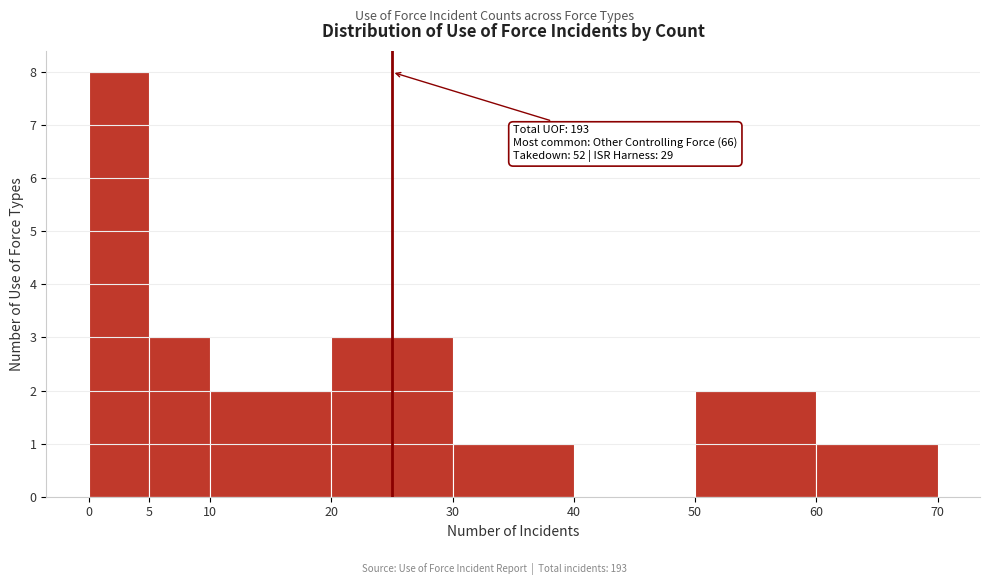

Over which range of the x-axis is the bar tallest?

0 to 5